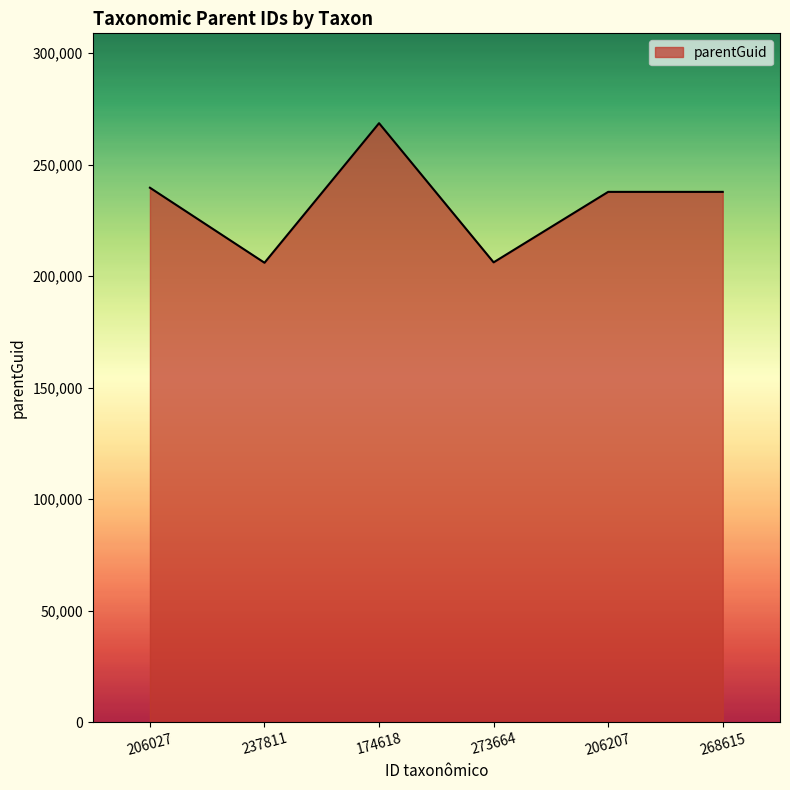

Which category has the highest value across all series?

174618